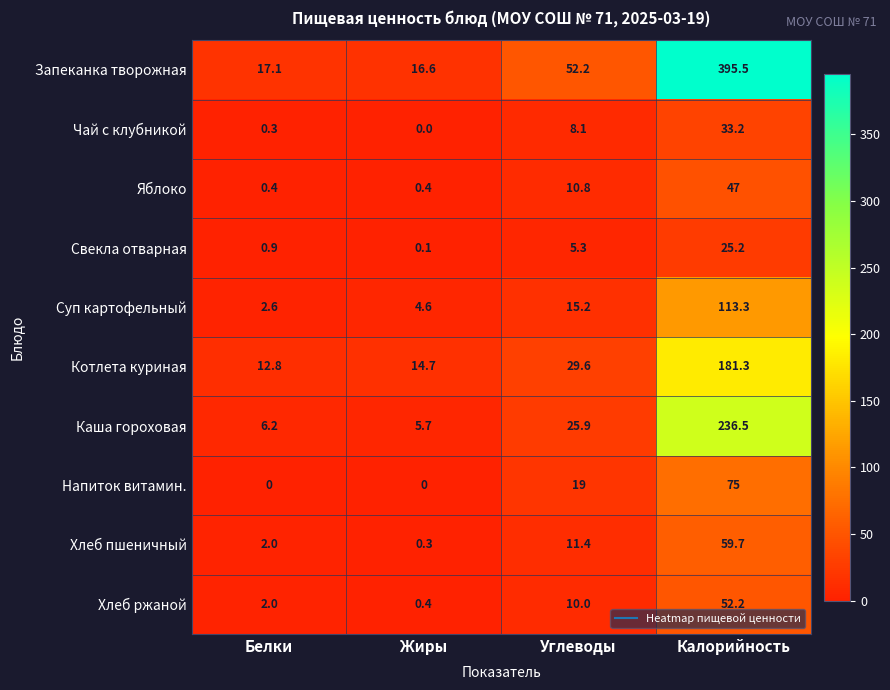

What is the highest value of the Запеканка творожная series?

395.5